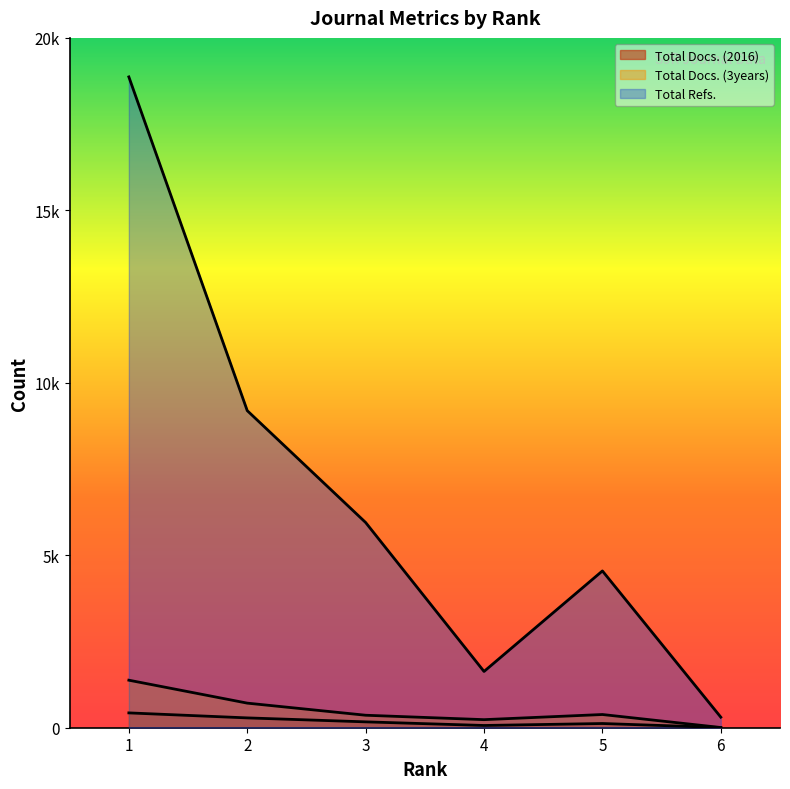

Reading left to right, what are all the values shown in this chart?

Total Docs. (2016): 1=430	2=285	3=170	4=65	5=122	6=6
Total Docs. (3years): 1=1378	2=713	3=362	4=234	5=383	6=6
Total Refs.: 1=18869	2=9193	3=5950	4=1631	5=4546	6=306